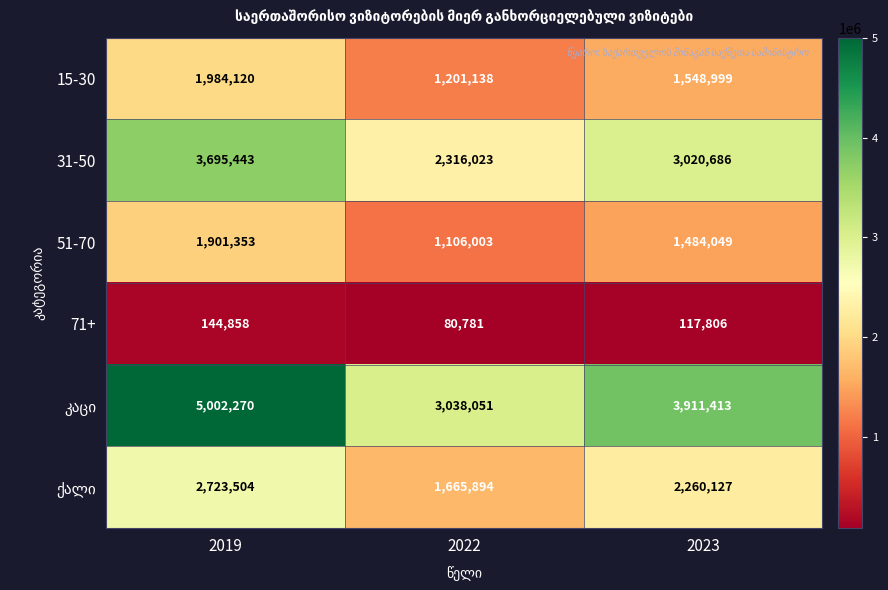

Where does the 71+ series first go above 117806?

2019